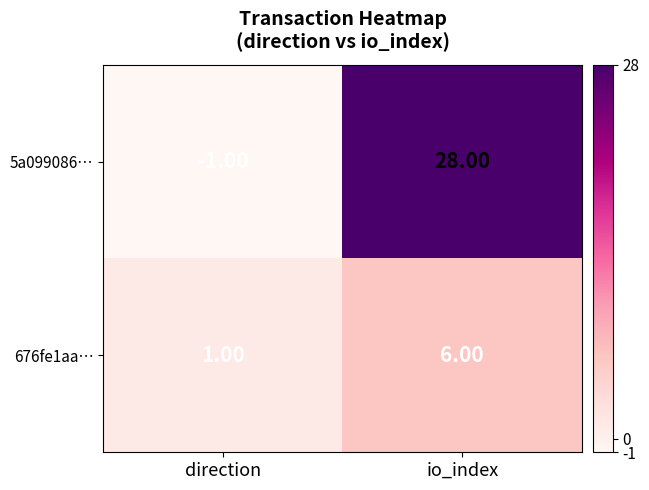

At which category is the sum across all series the highest?

io_index